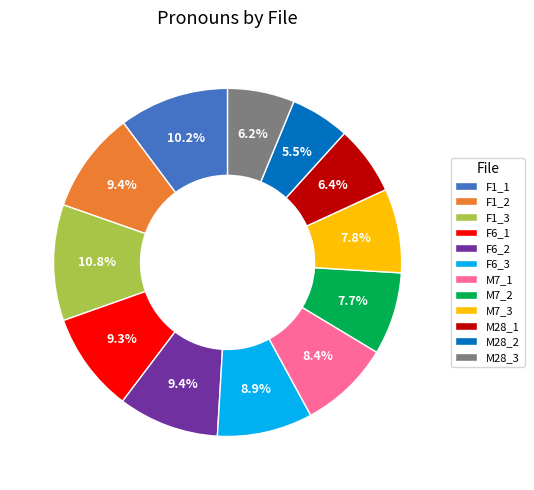

Between F1_1 and M7_2, which is larger?

F1_1